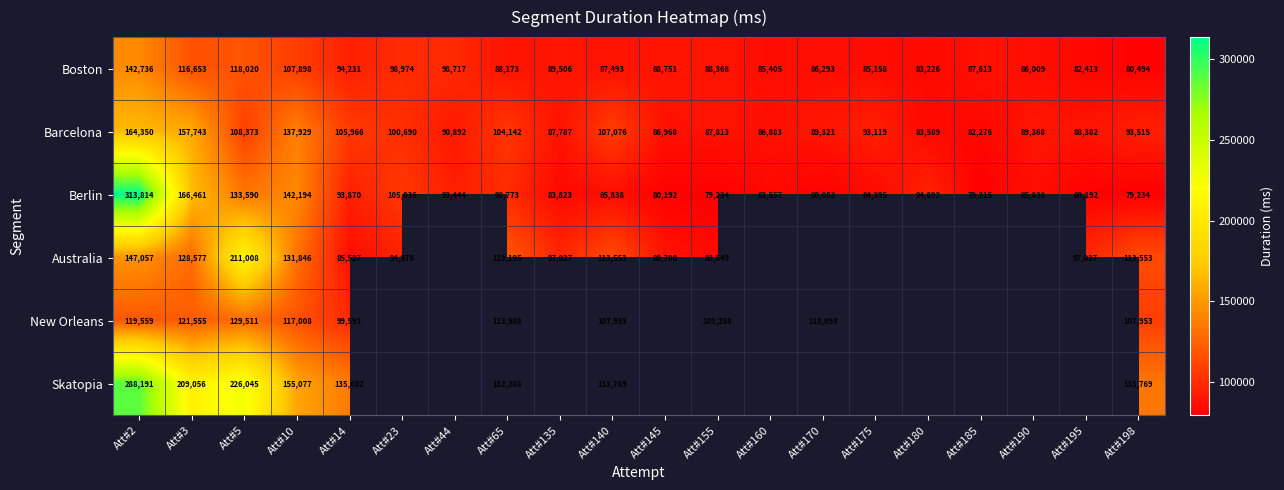

At Att#5, list the series in order from smallest to largest.

Barcelona, Boston, New Orleans, Berlin, Australia, Skatopia